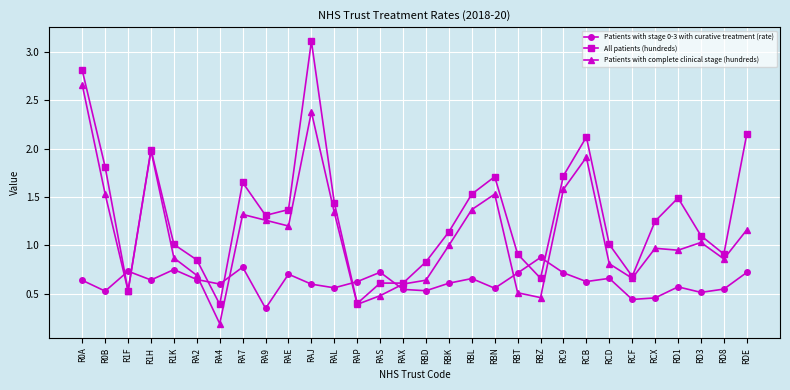

How many interior local valleys does the Patients with stage 0-3 with curative treatment (rate) series have?

10